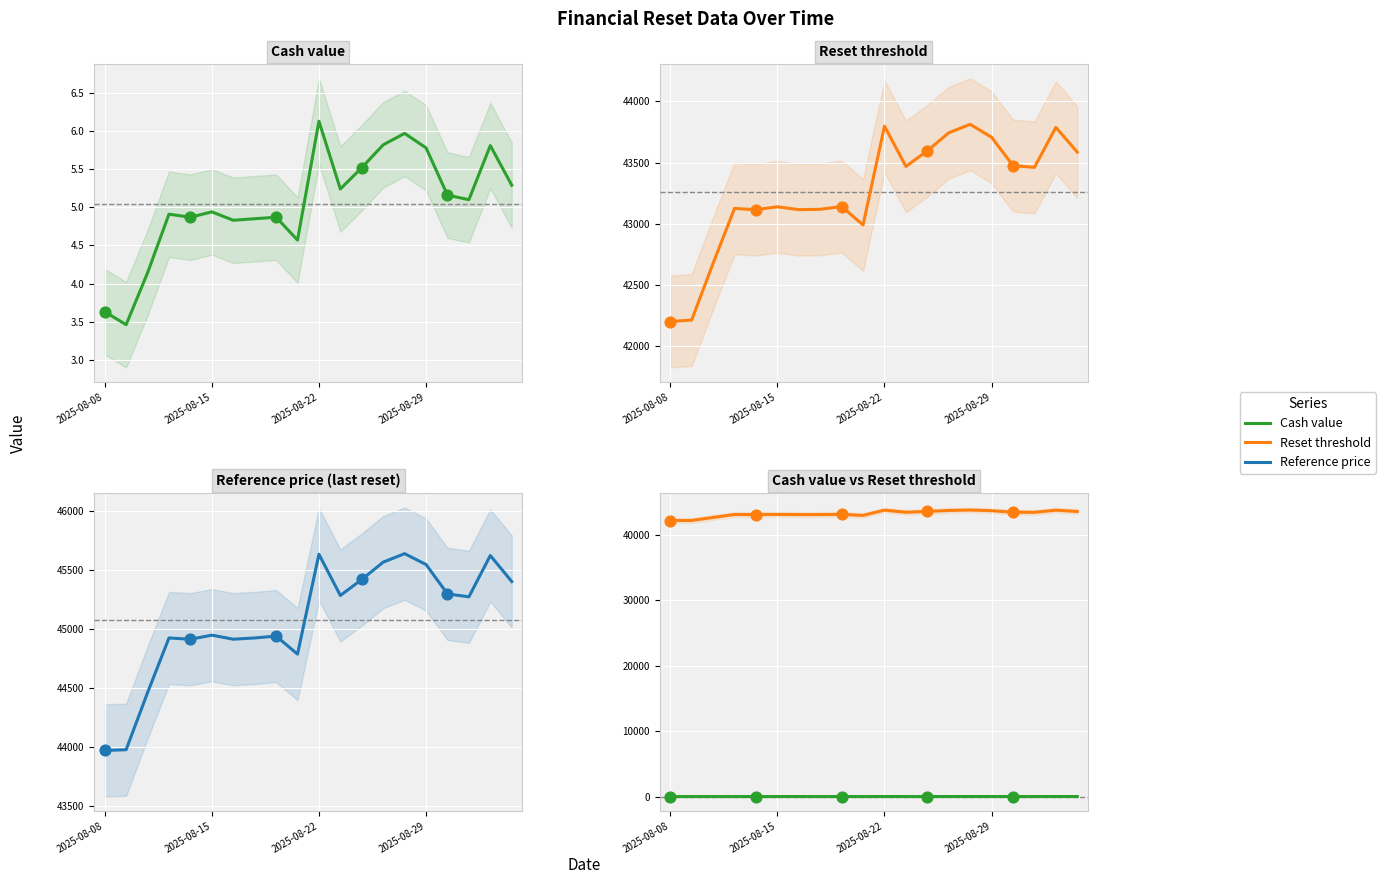

At which category is the sum across all series the highest?

14